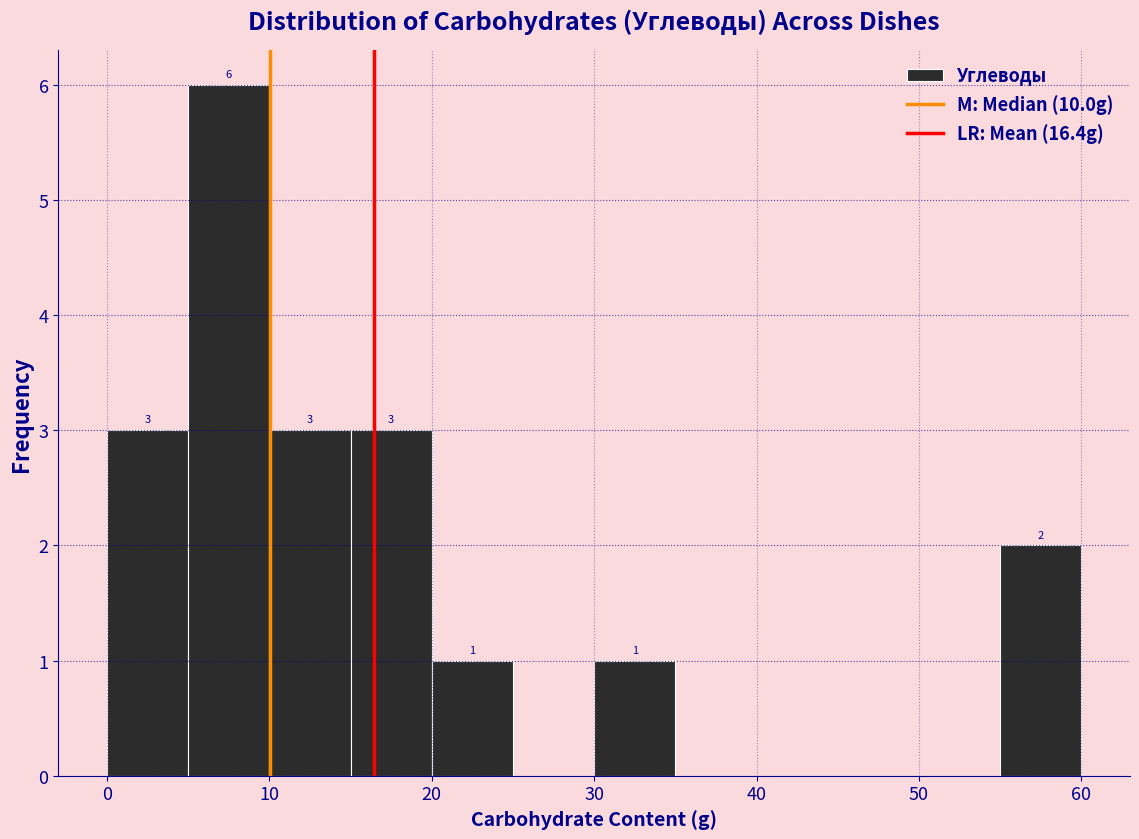

Which range on the x-axis has the tallest bar?

5 to 10